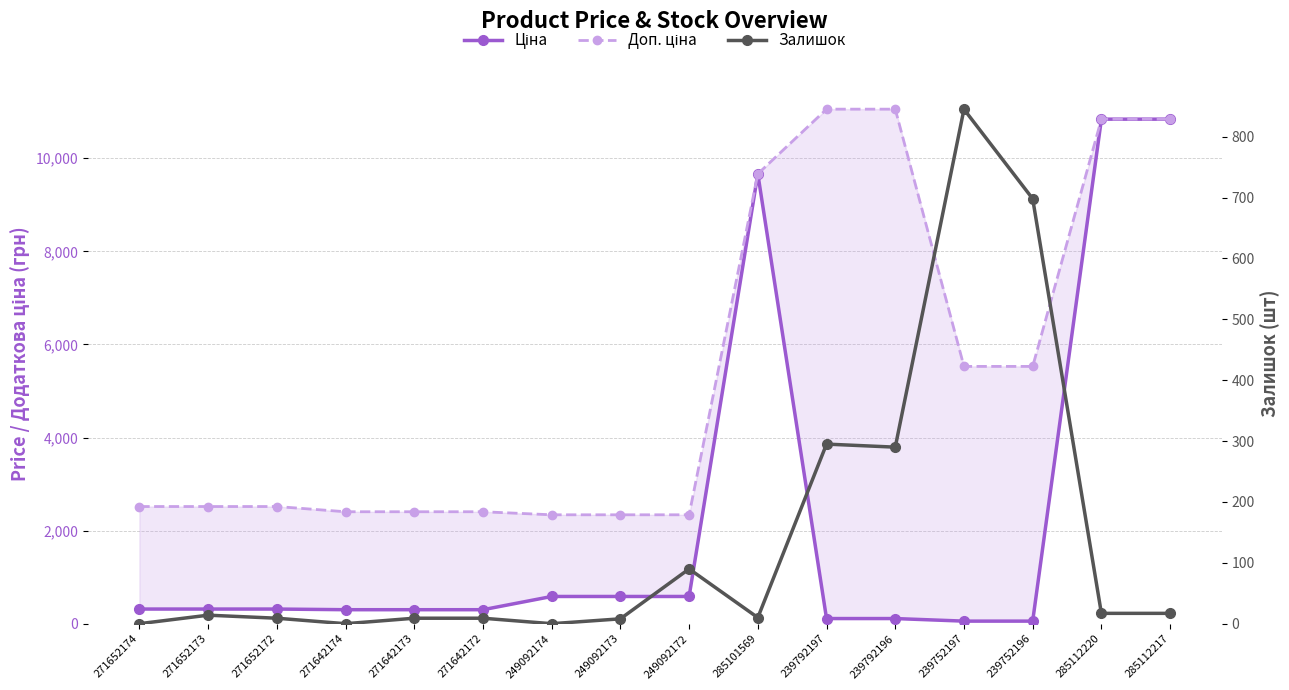

The value of Ціна at 271652174 is 314.7. True or false?

True